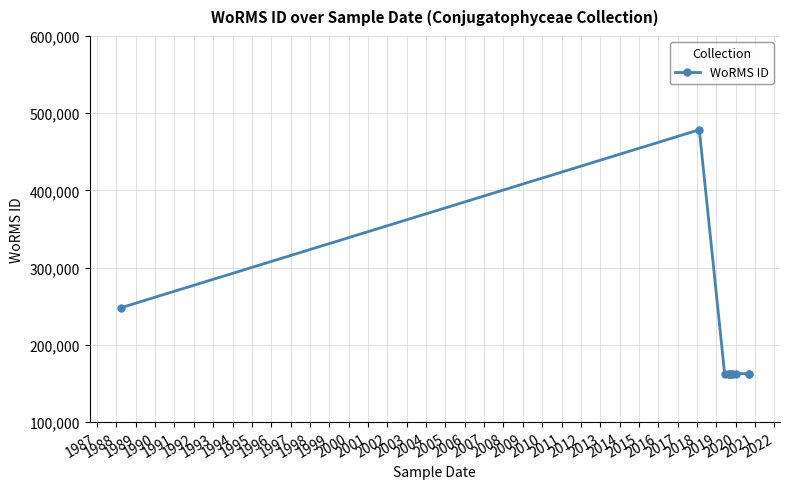

What is the difference between the maximum and minimum values?

315832